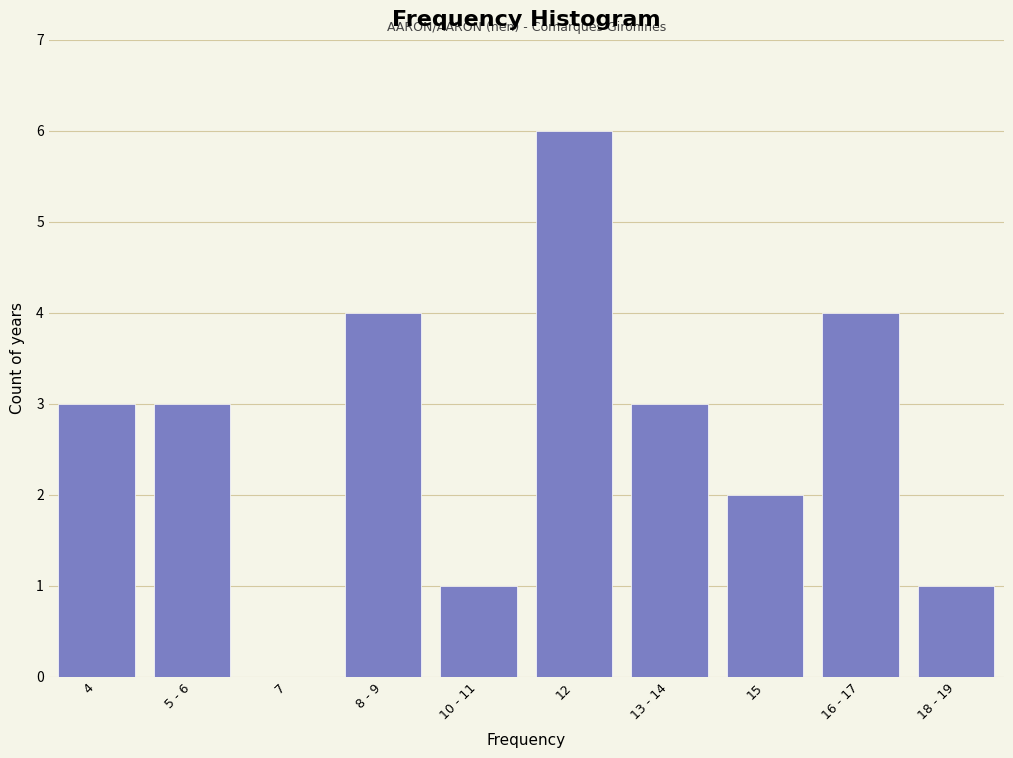

Reading left to right, transcribe all the data shown in this chart.

4=3	5 - 6=3	7=0	8 - 9=4	10 - 11=1	12=6	13 - 14=3	15=2	16 - 17=4	18 - 19=1